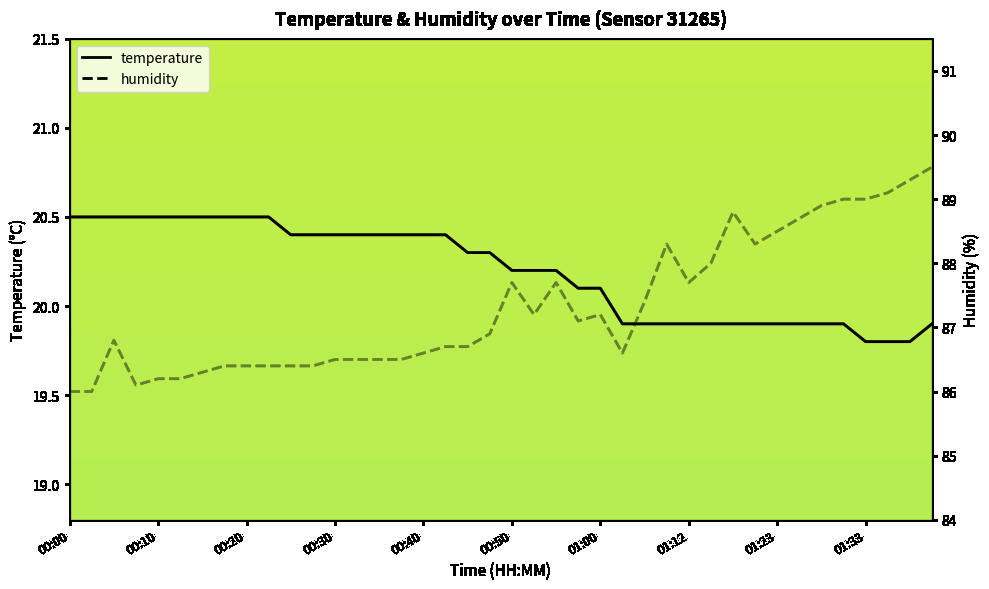

Where does the temperature series first go above 20?

00:00